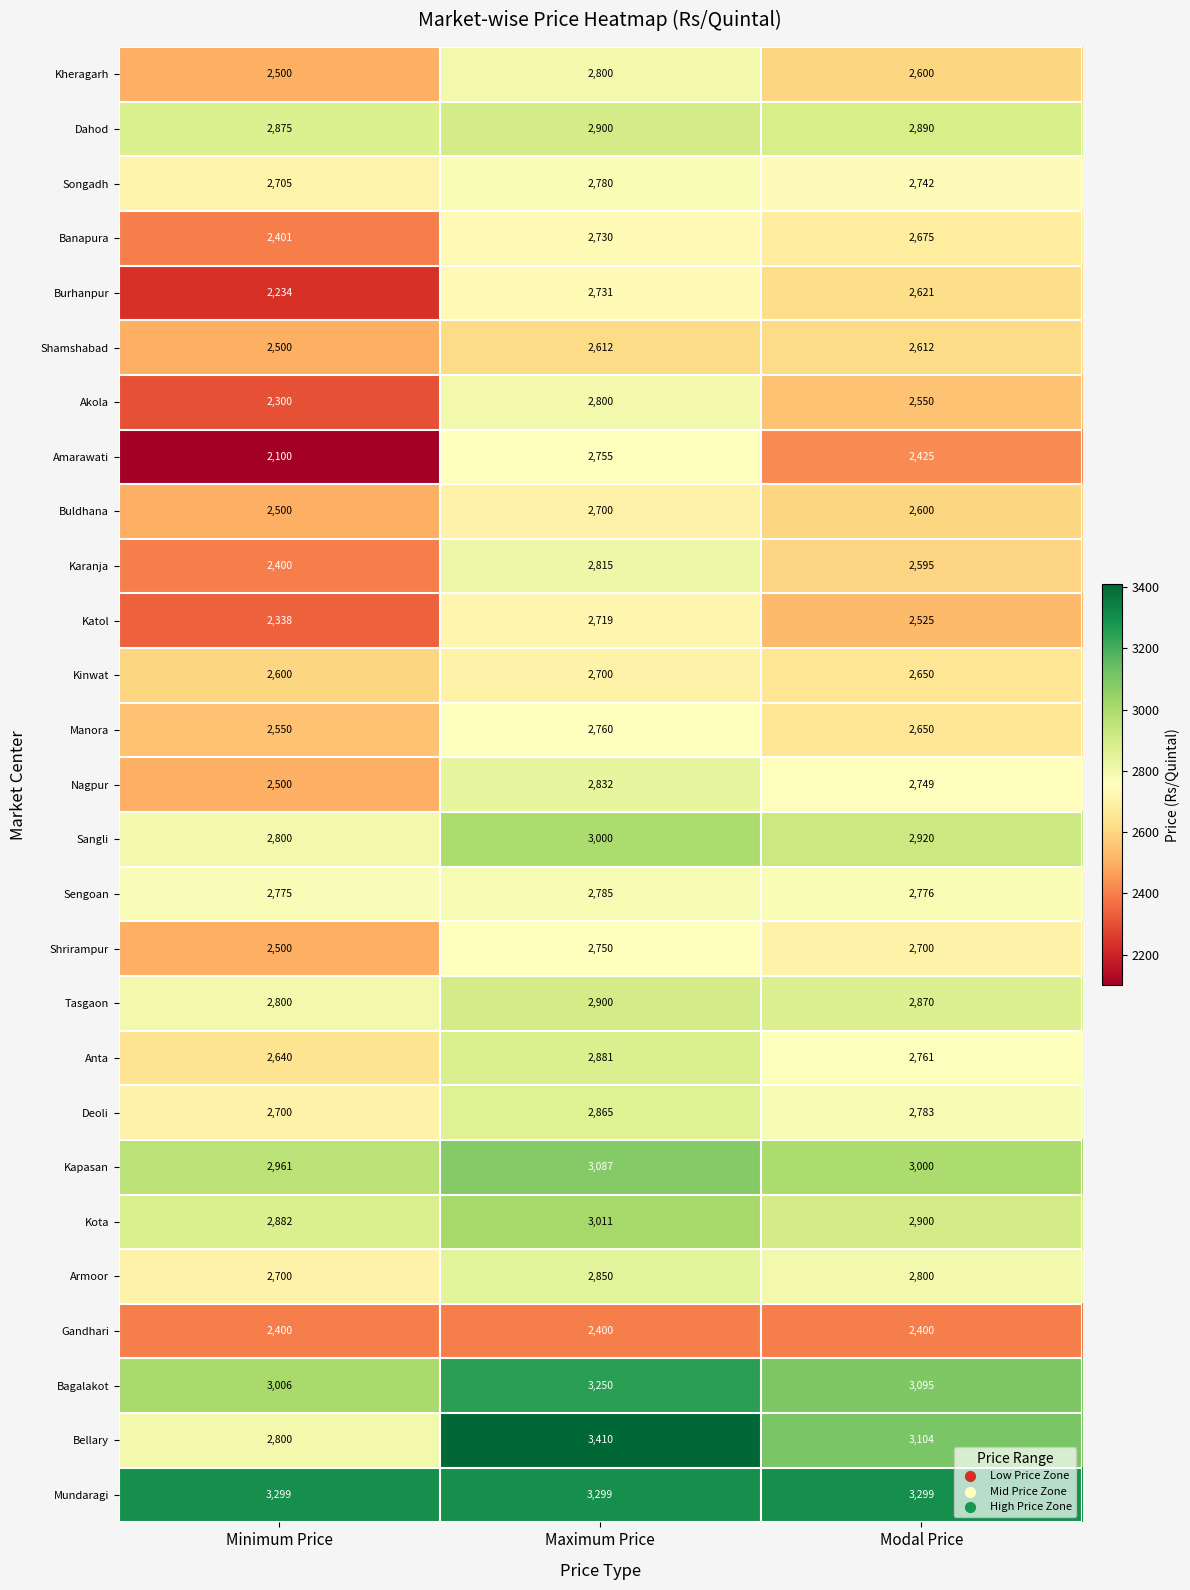

Count the Shrirampur values in the range 2500 to 2750.

3